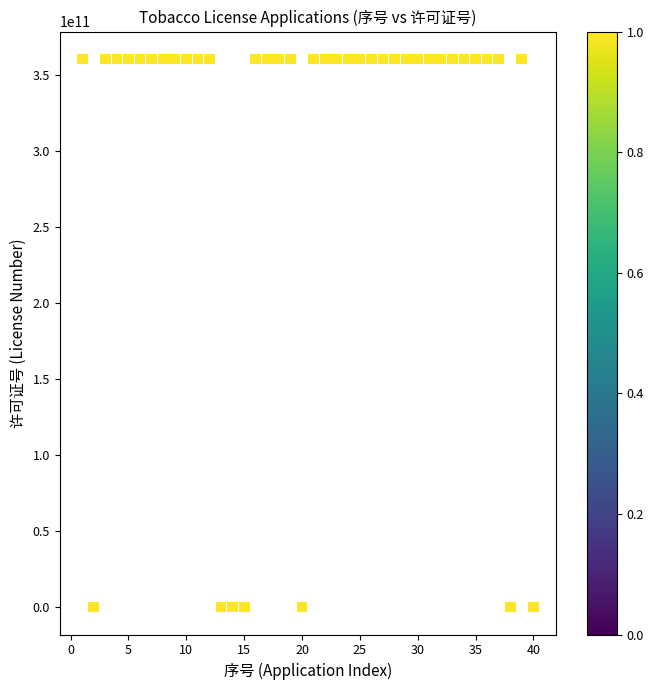

What is the range of Y values (max minus min)?

360403212770